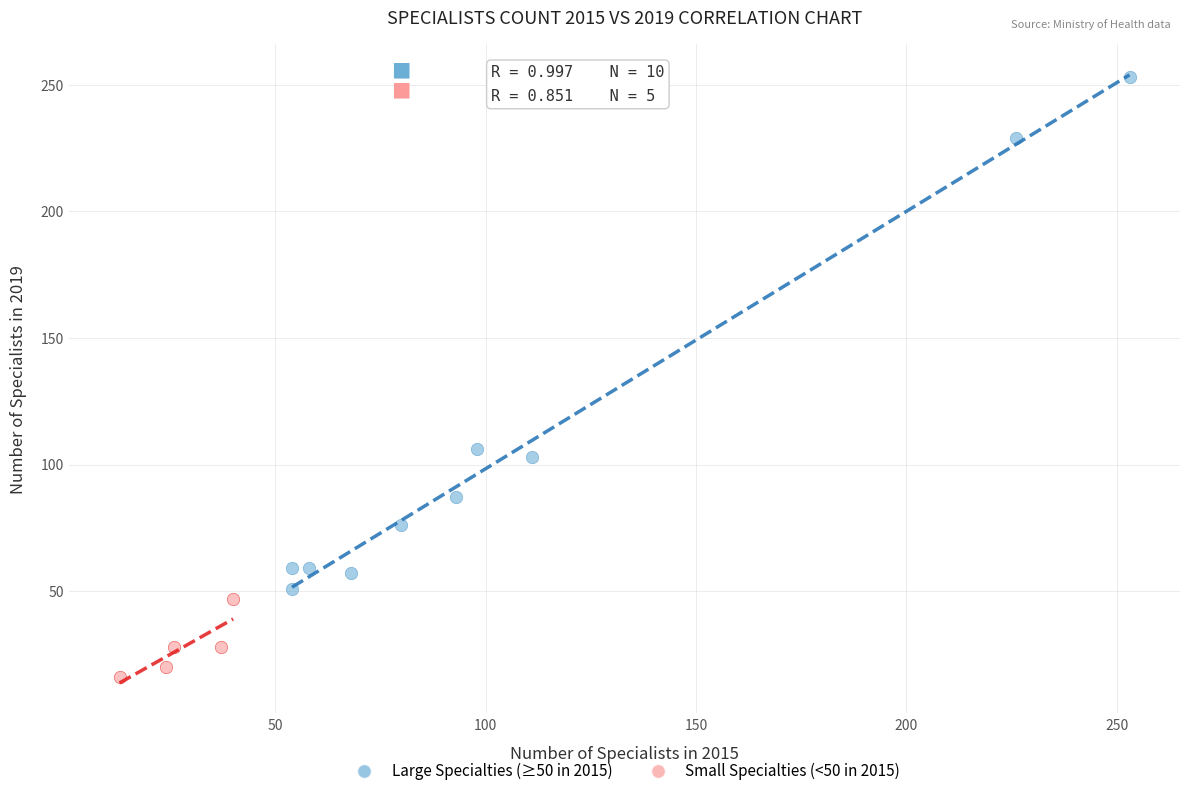

Which series contains the lowest Y value?

Small Specialties (<50 in 2015)